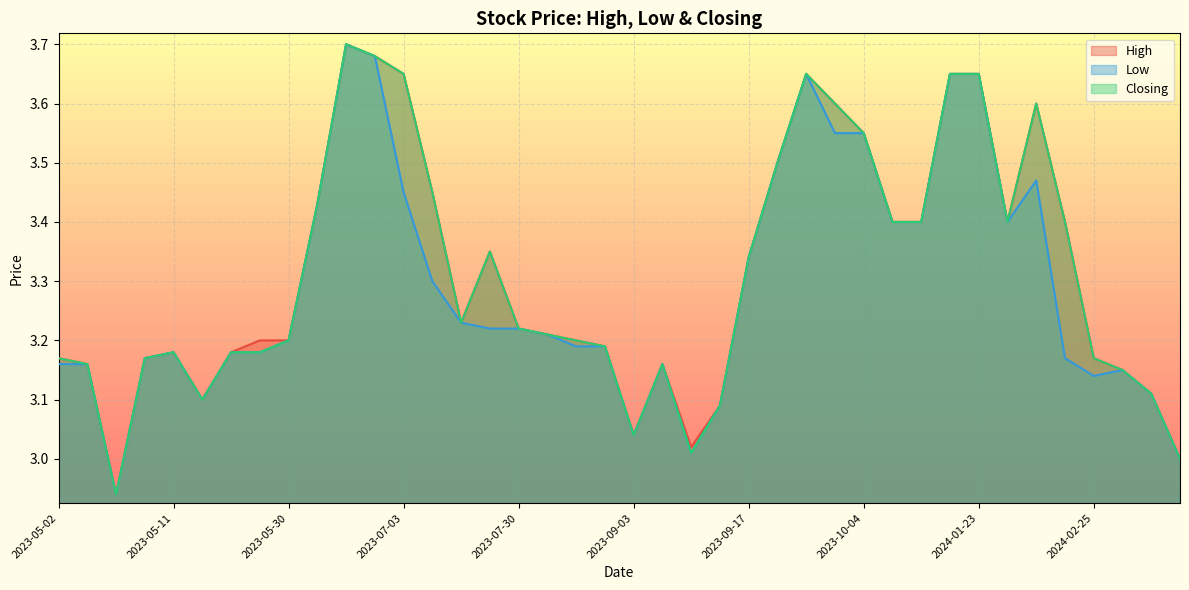

Which label corresponds to the largest value in the chart?

2023-06-18